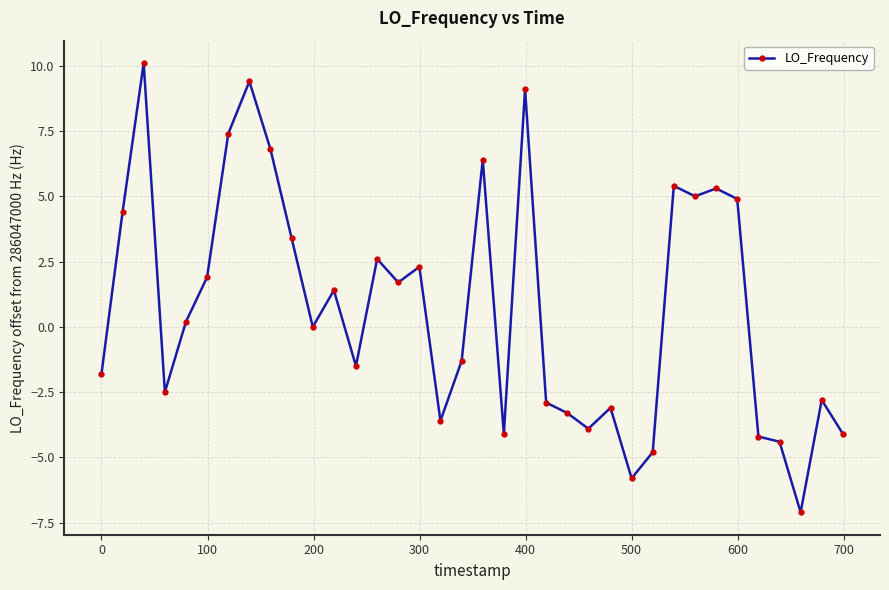

What is the difference between the maximum and minimum values?

17.2